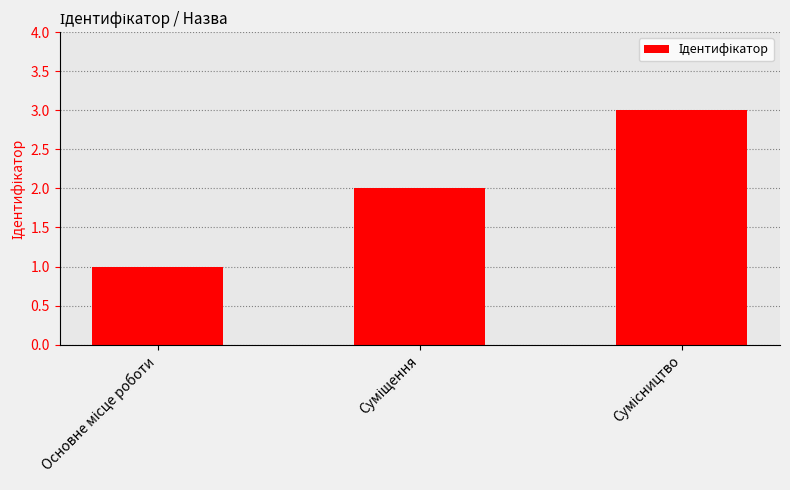

What is the greatest value displayed?

3